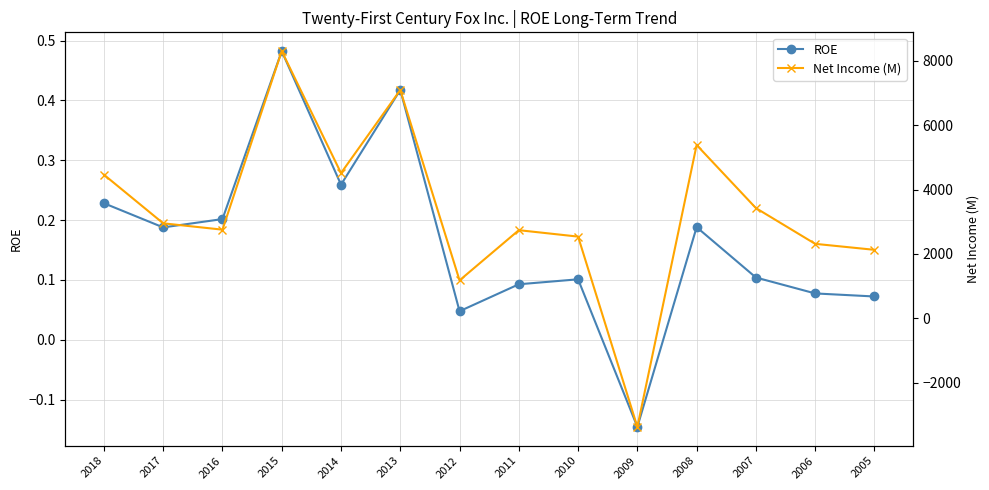

True or false: ROE and Net Income (M) intersect in this chart.

True